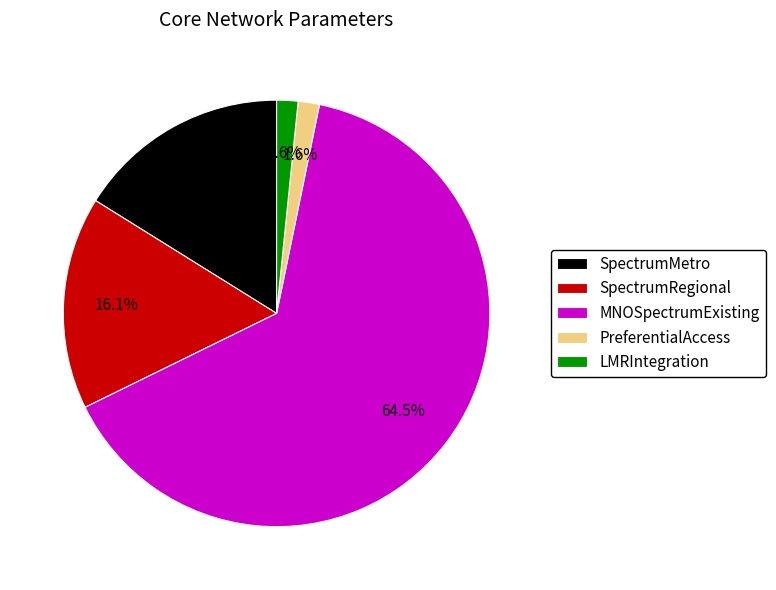

Count the number of slices in the pie.

5